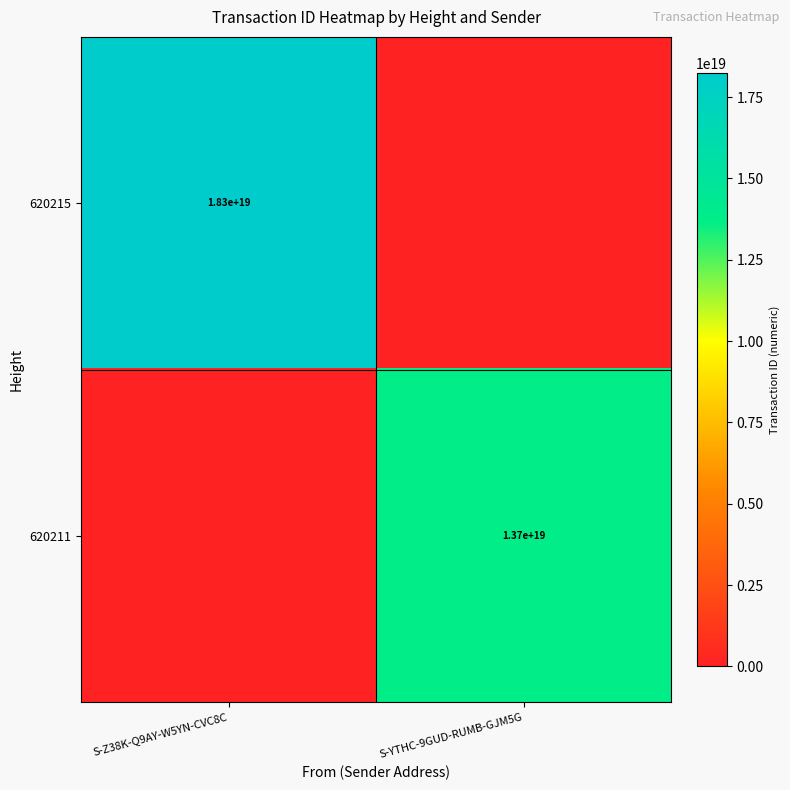

The 620215 series shows 25739286231879036928 at S-Z38K-Q9AY-W5YN-CVC8C. True or false?

False